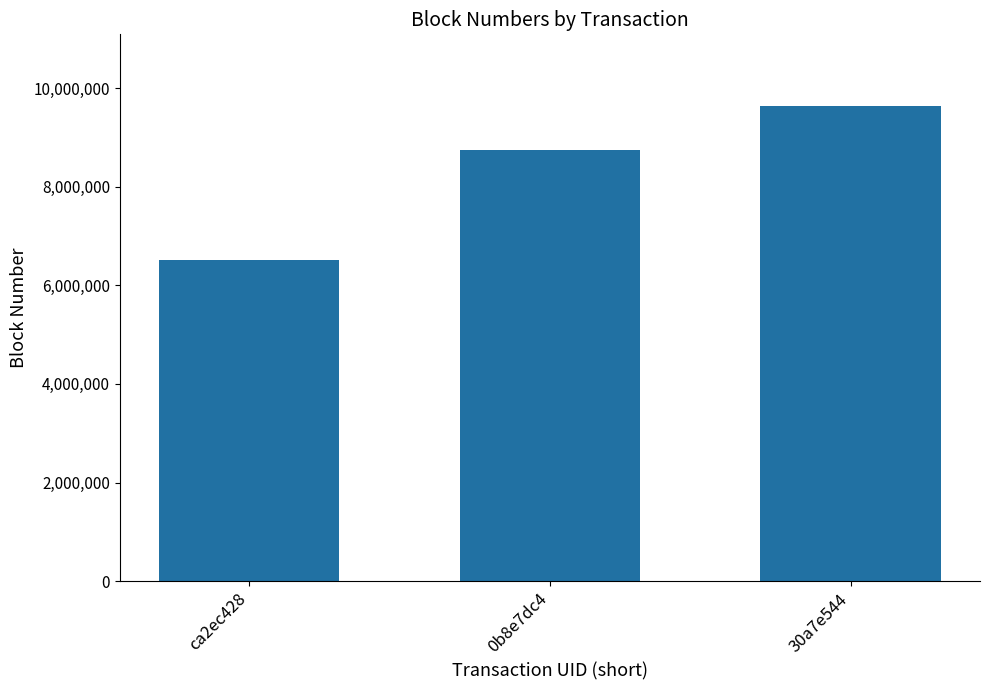

Reading left to right, list all the values displayed in this chart.

ca2ec428=6511030	0b8e7dc4=8746907	30a7e544=9645270